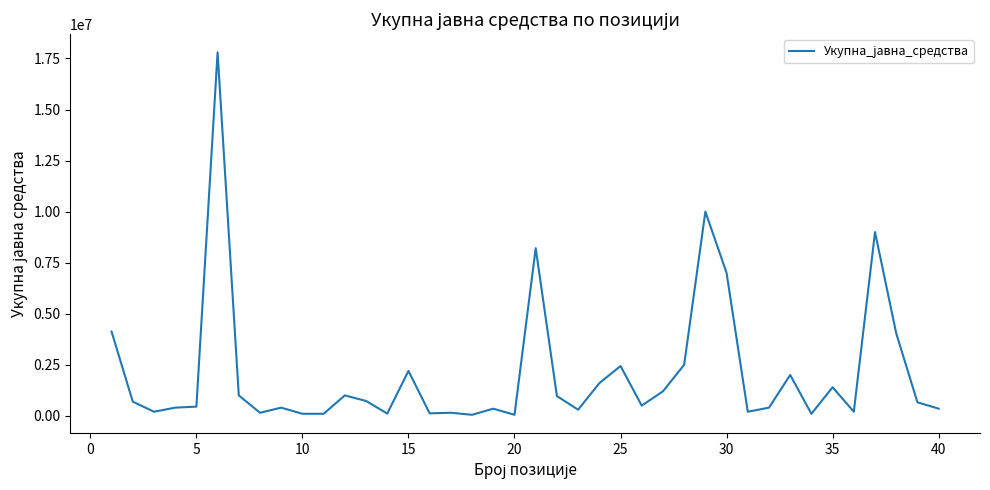

What is the maximum value shown in the chart?

17800000